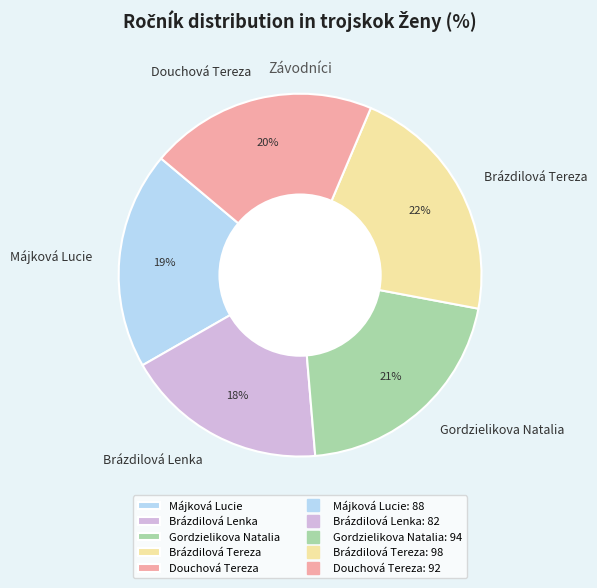

What is the smallest slice in the pie chart?

Brázdilová Lenka